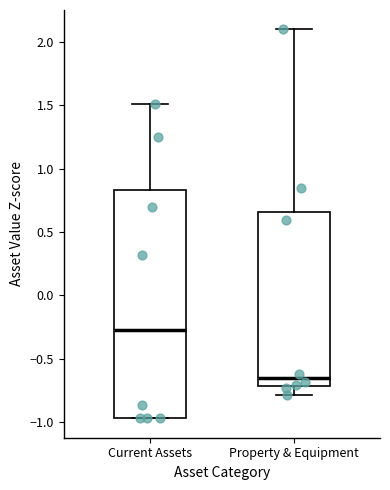

Where does the median line of the box for Current Assets sit on the y-axis? The values are not printed on the chart, so give them approximately, as read against the axis.

-0.25